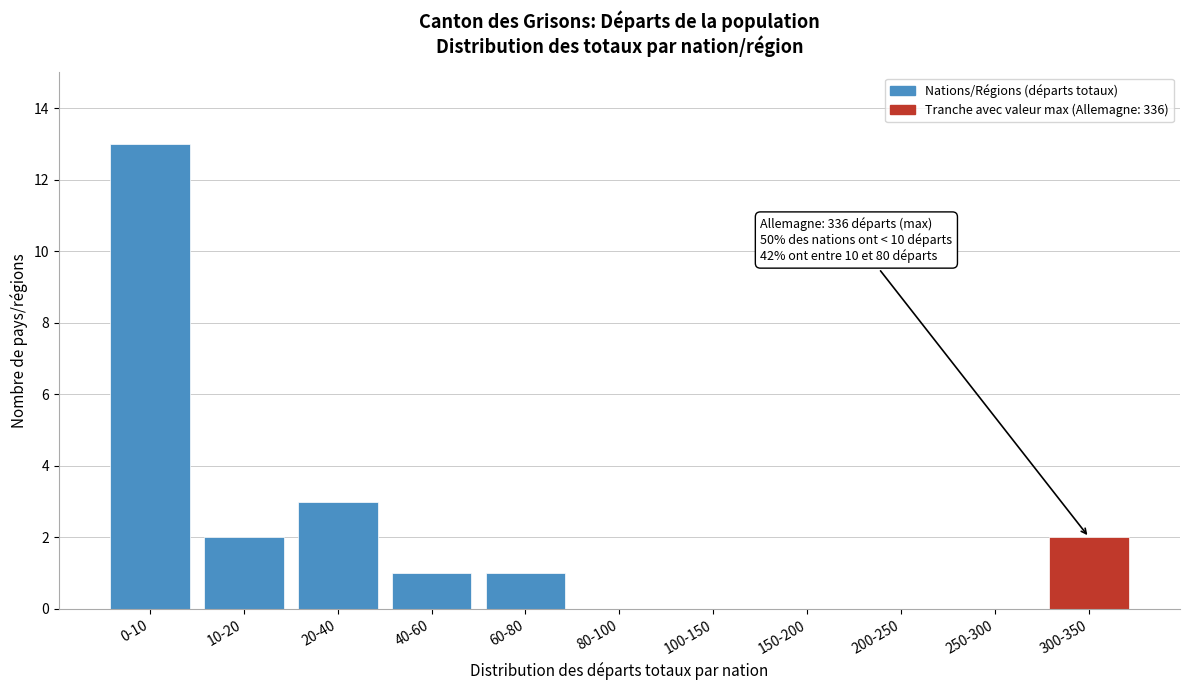

Reading right to left, transcribe all the data shown in this chart.

300-350=2	250-300=0	200-250=0	150-200=0	100-150=0	80-100=0	60-80=1	40-60=1	20-40=3	10-20=2	0-10=13